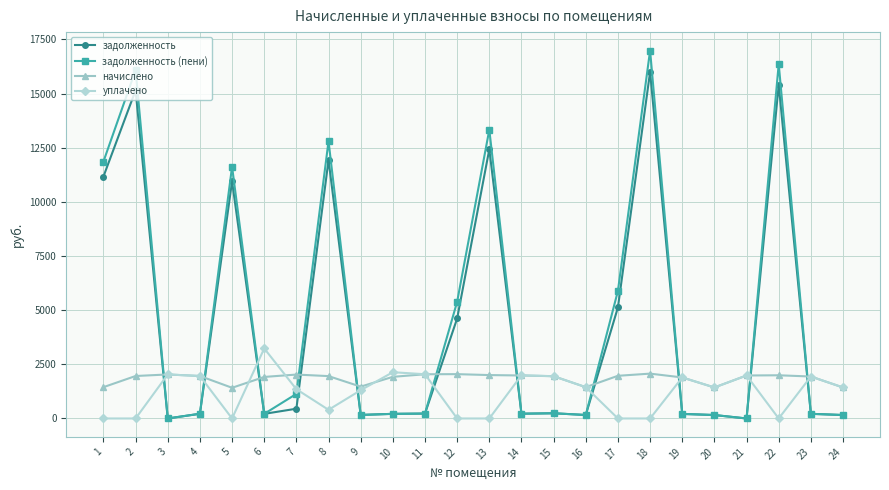

Where does the начислено series first go above 1960?

2